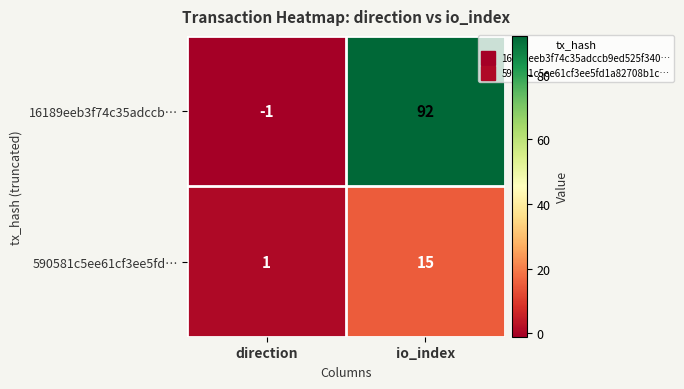

At which category is the sum across all series the highest?

io_index